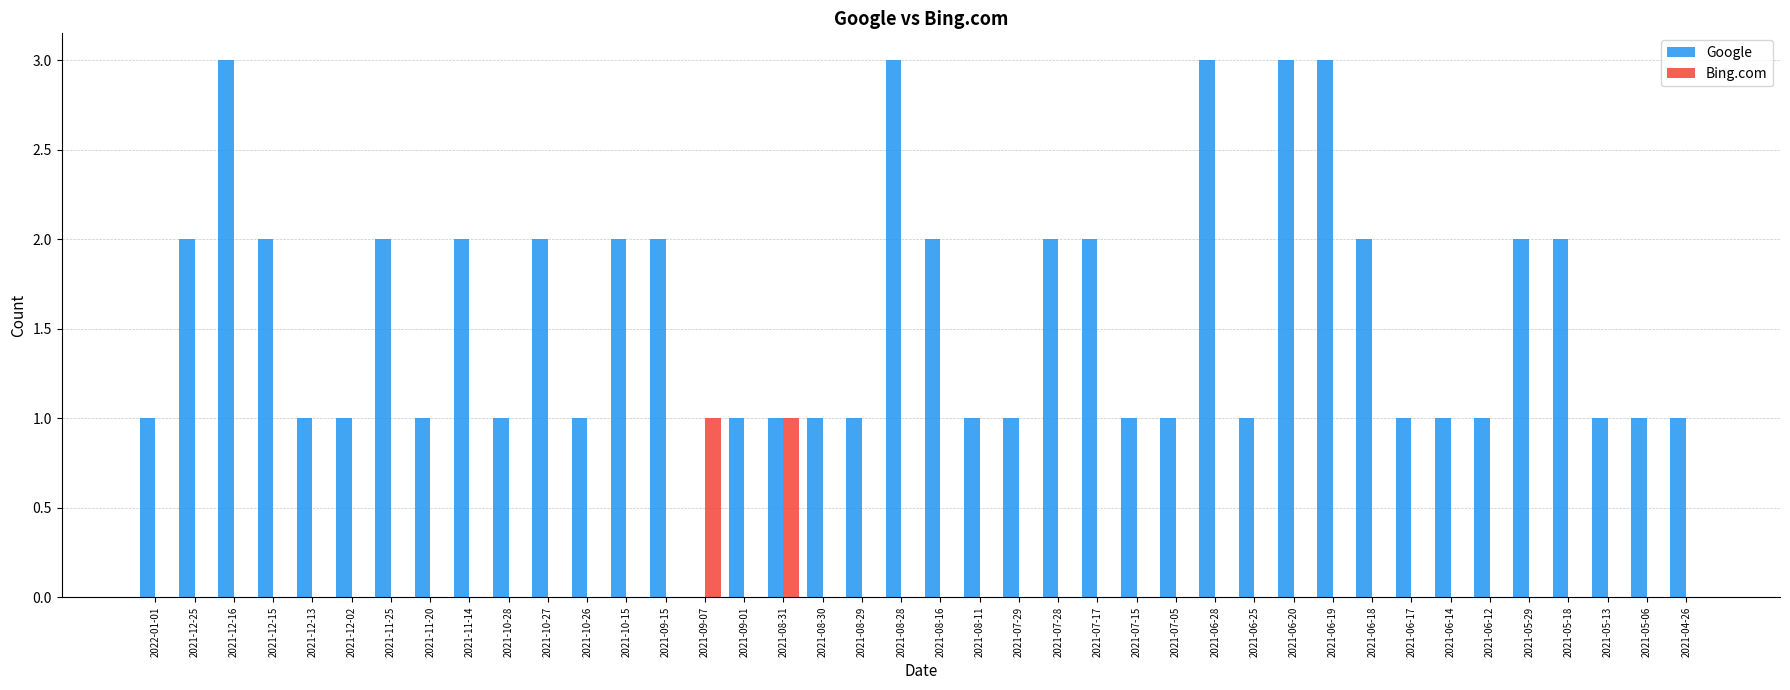

True or false: Bing.com has a value of 0 at 2021-05-06.

True